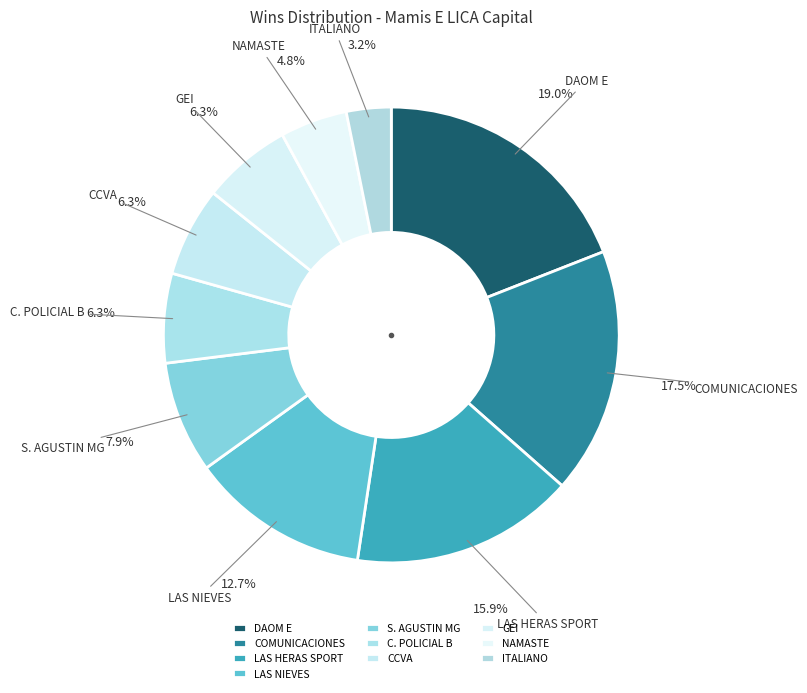

To the nearest percent, what percentage of the pie is CCVA?

6%